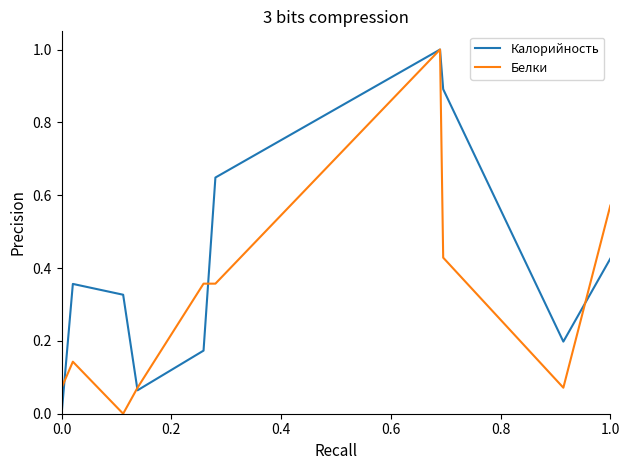

What is the difference between the maximum and minimum values in the Белки series?

1.0